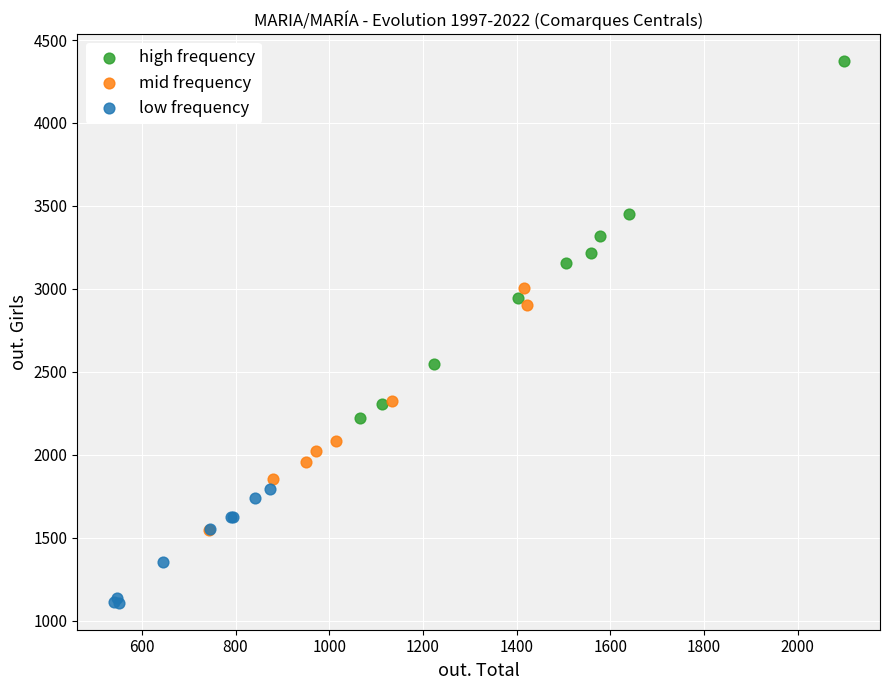

Which series contains the highest Y value?

high frequency